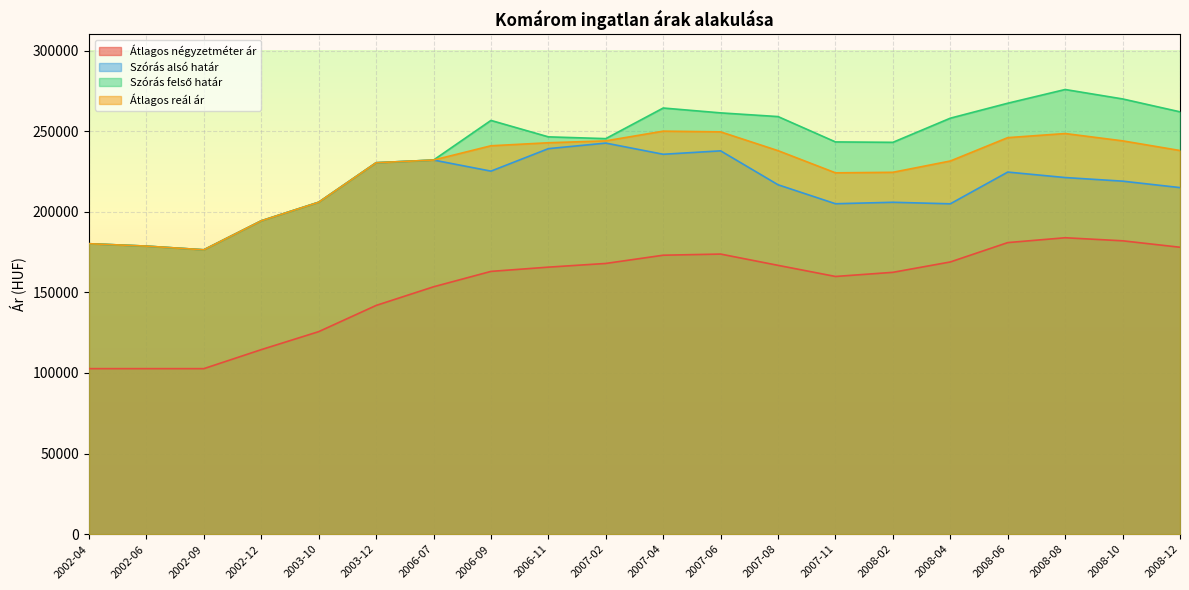

What is the label of the 20th point from the left?

2008-12